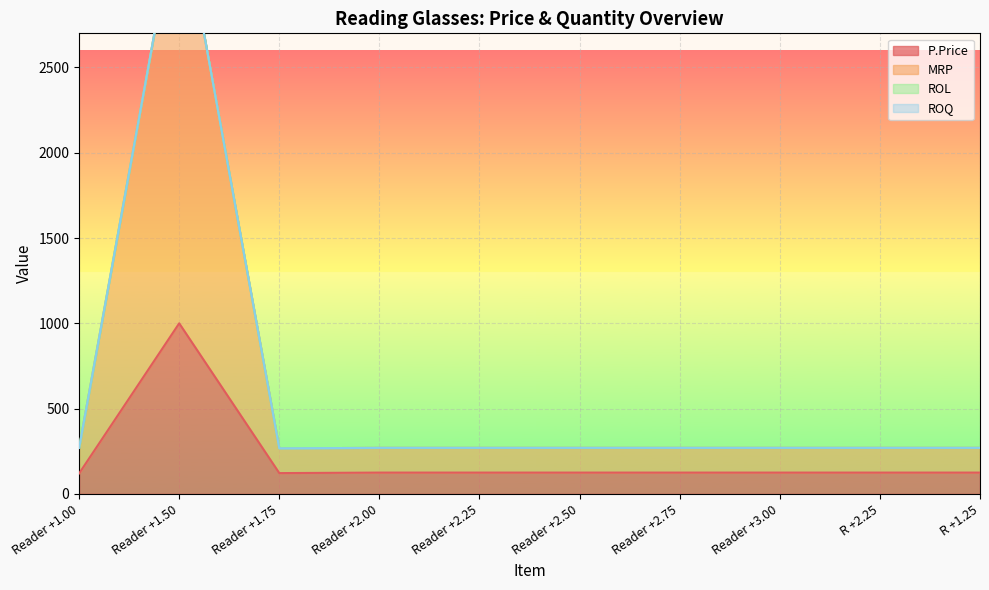

Where does the MRP series first go above 270?

Reader +1.50